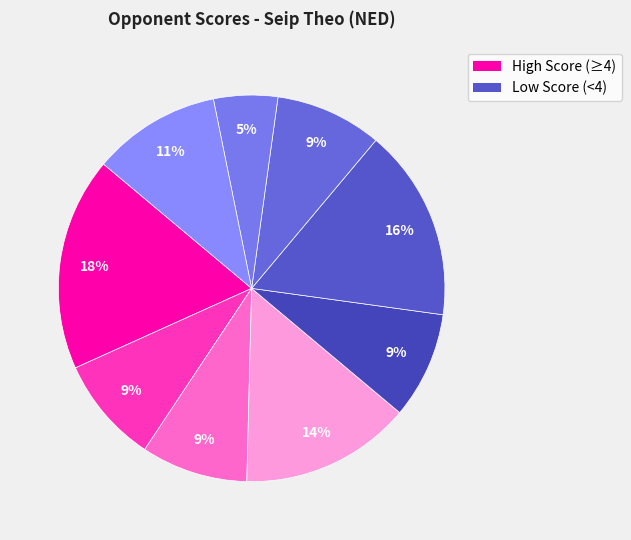

Does any single category account for the majority?

No